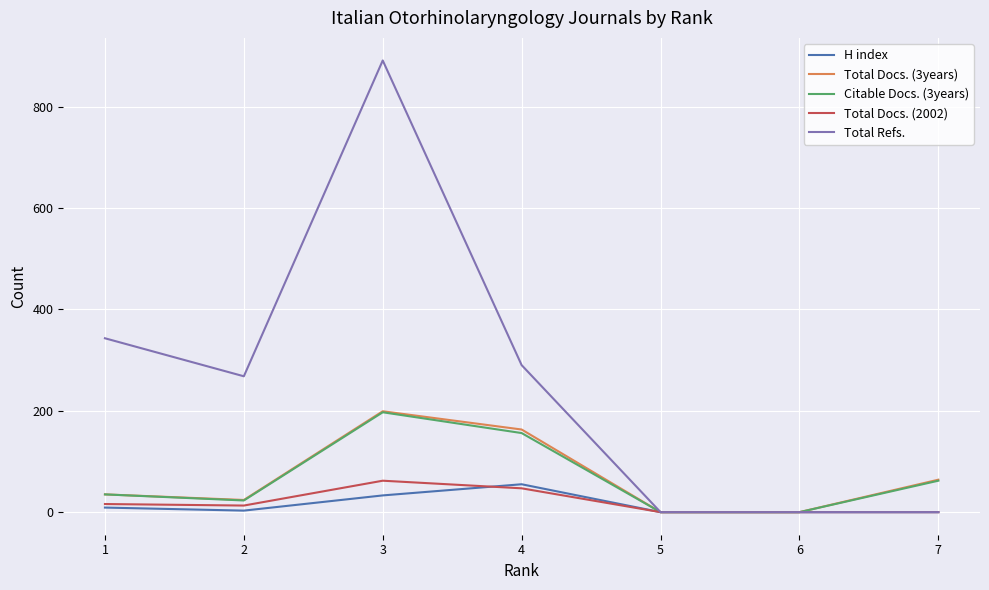

The value of Total Refs. at 1 is 504. True or false?

False